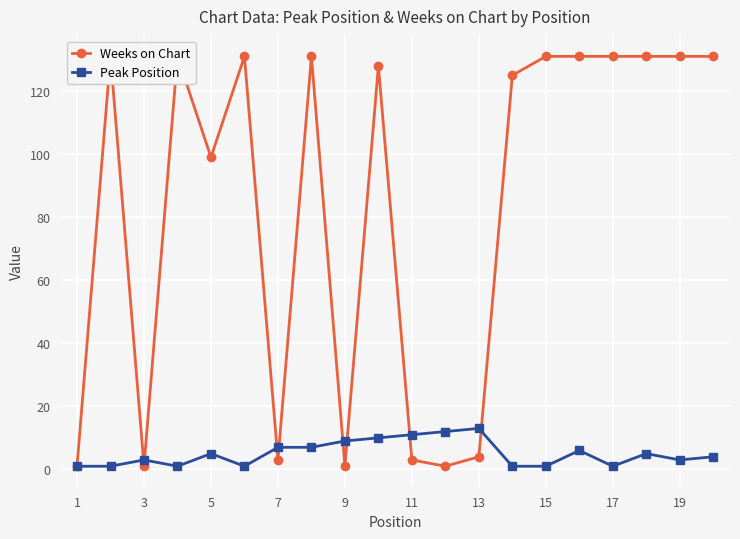

How many distinct data groups are displayed?

2